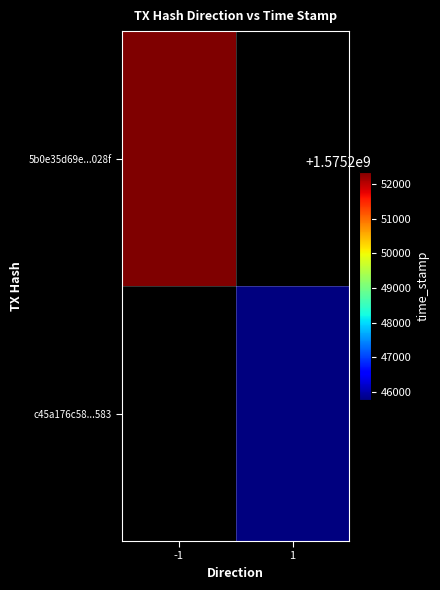

Which label corresponds to the largest value in the chart?

-1